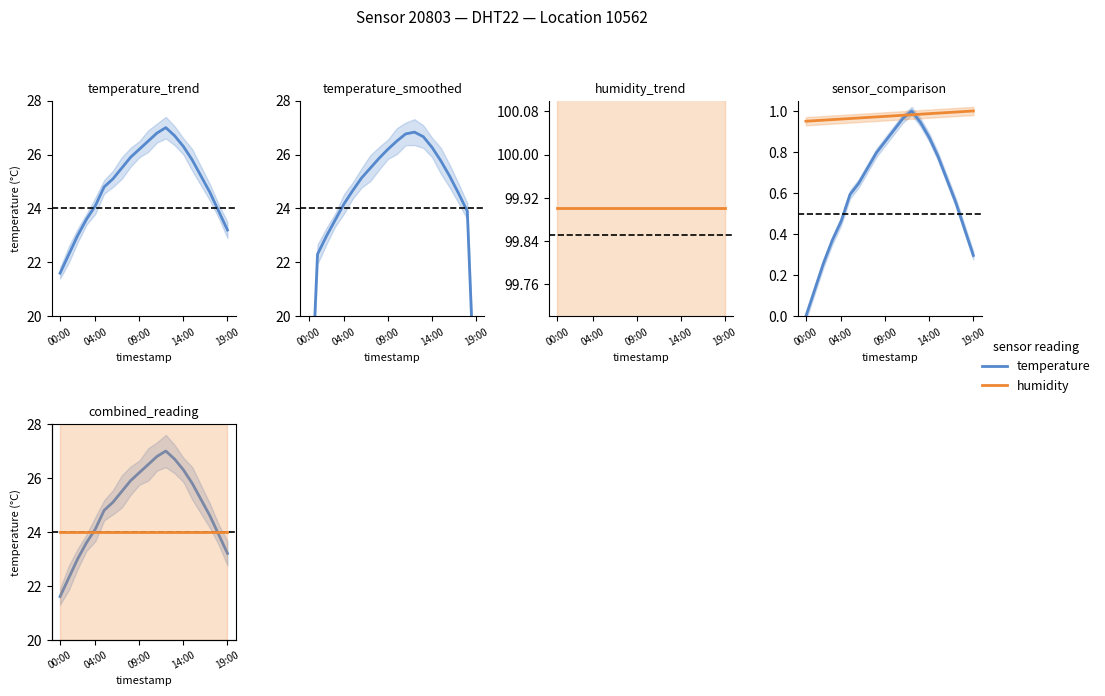

What is the minimum value for humidity?

99.9